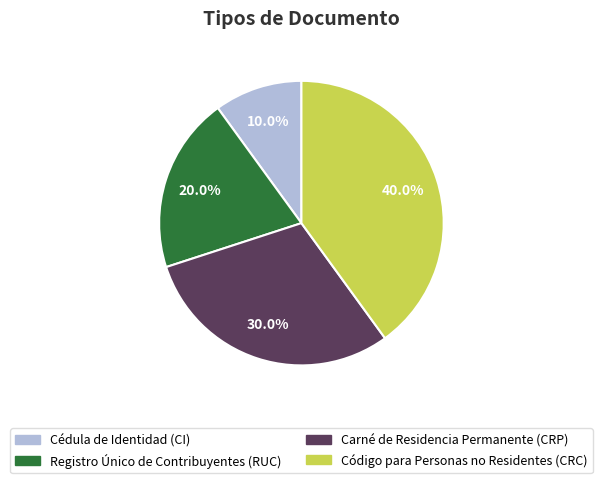

To the nearest percent, what is the difference between the Carné de Residencia Permanente (CRP) and Código para Personas no Residentes (CRC) slice percentages?

10%